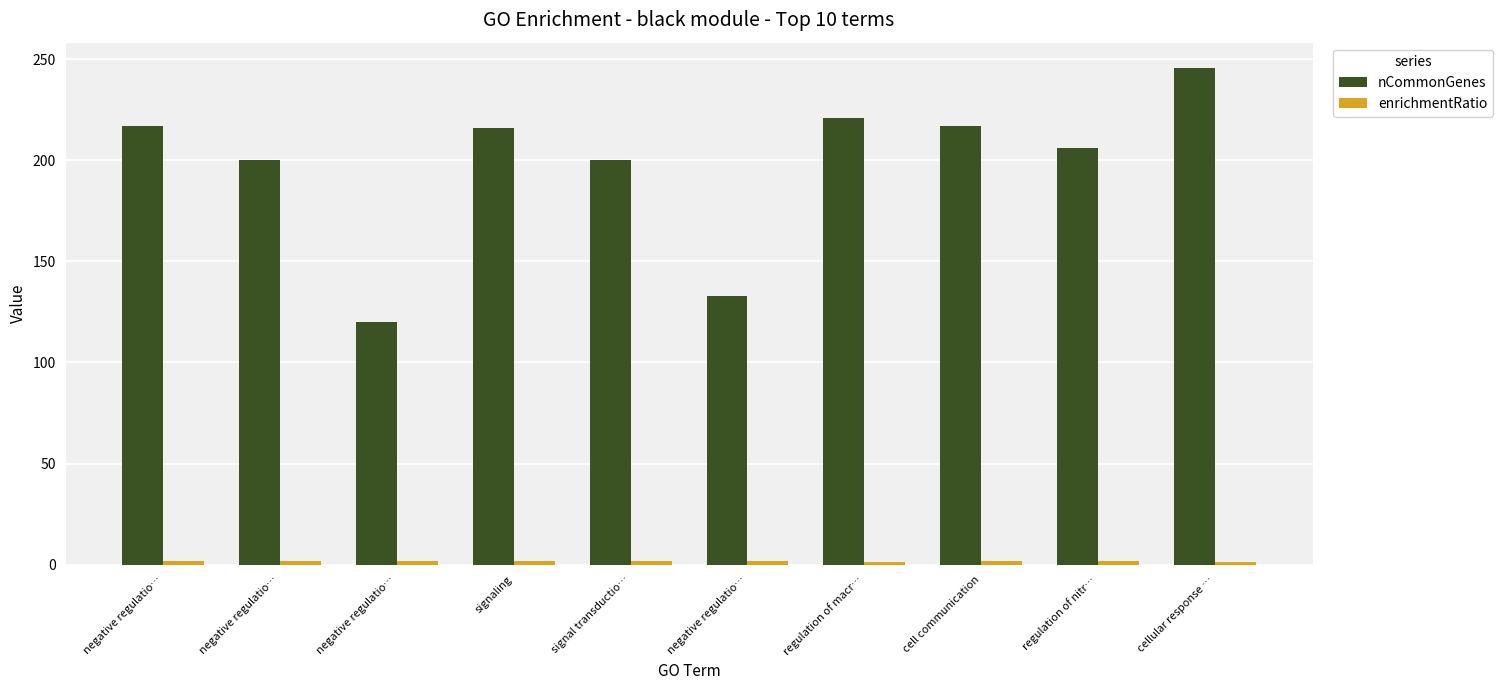

How many bars are there in each group?

2